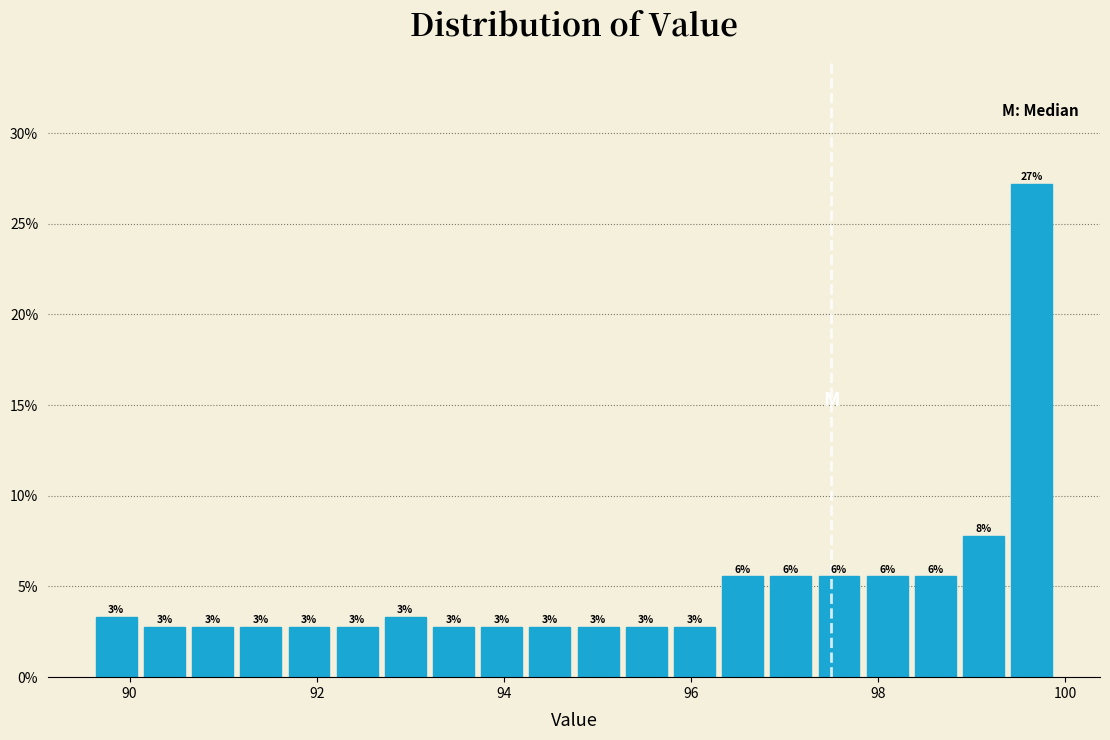

Around what value on the x-axis is the tallest bar? Give the approximate position of its centre, as read against the axis.

99.6